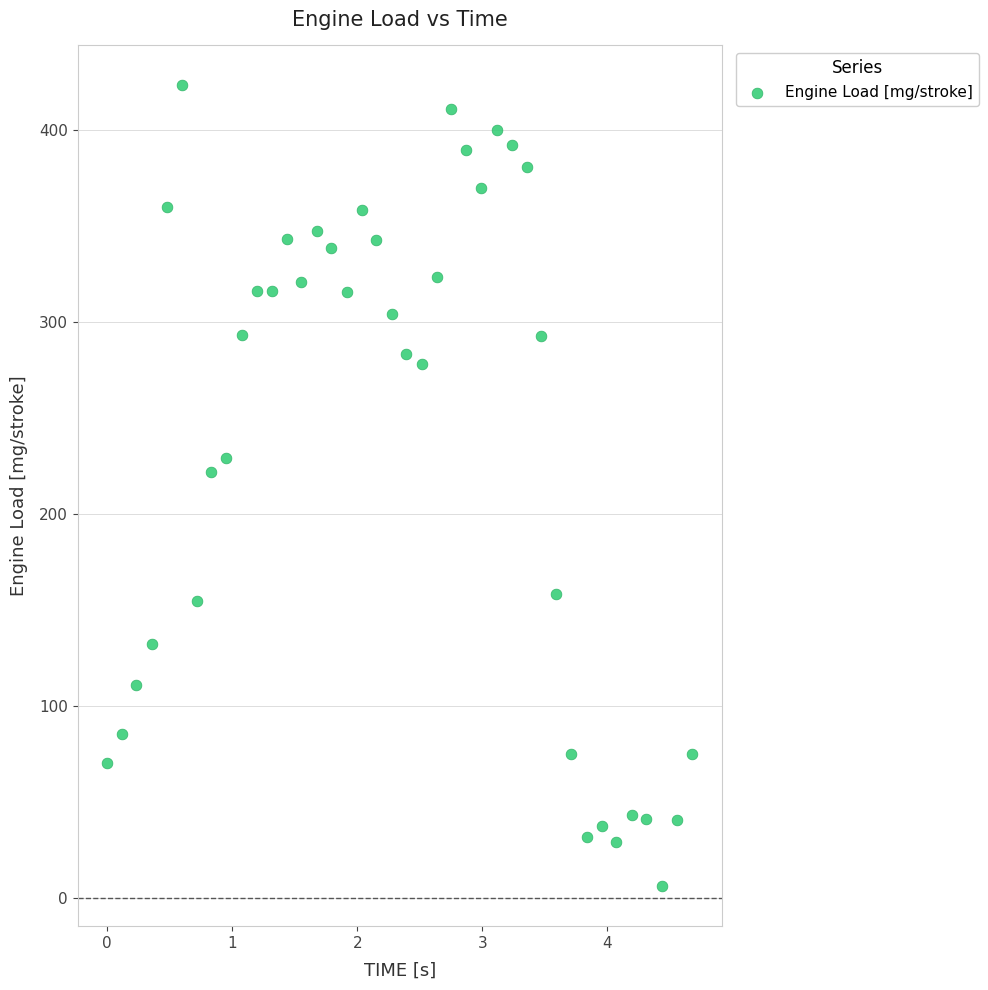

What is the range of Y values (max minus min)?

417.2